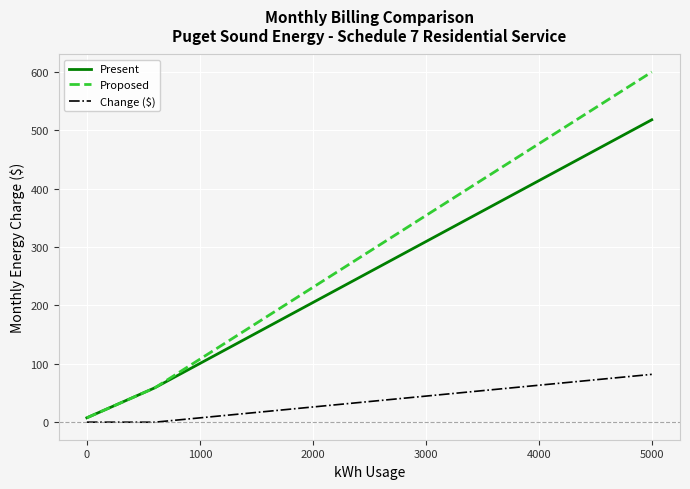

What is the sum of all Change ($) values?

335.8